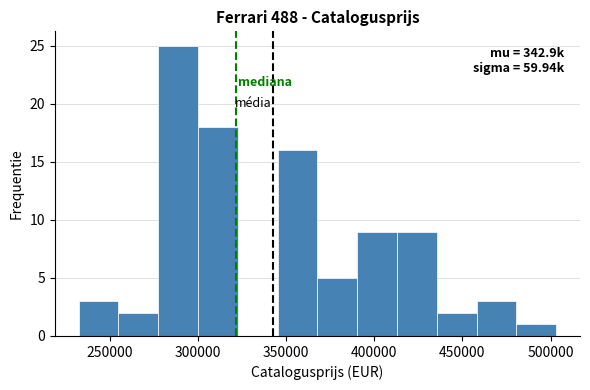

Over which range of the x-axis is the bar tallest?

280000 to 300000